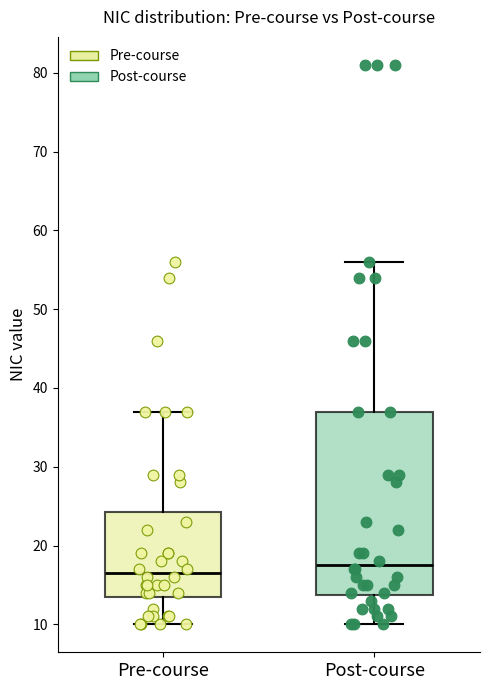

Which box has the highest median line?

Post-course